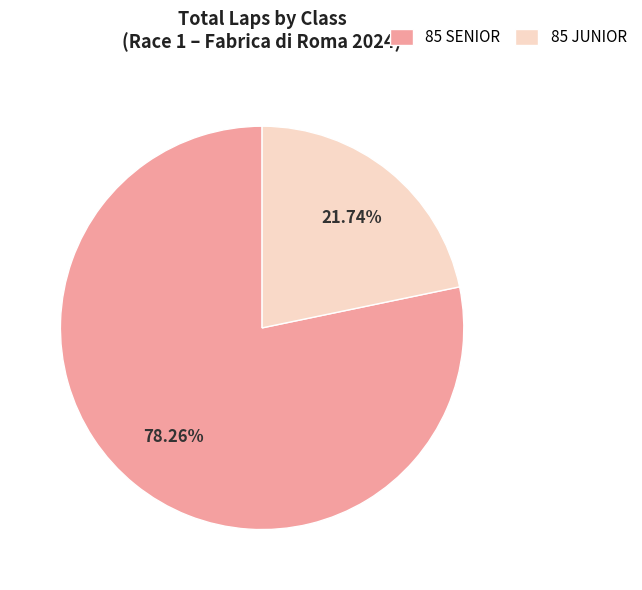

Which slice is the smallest?

85 JUNIOR